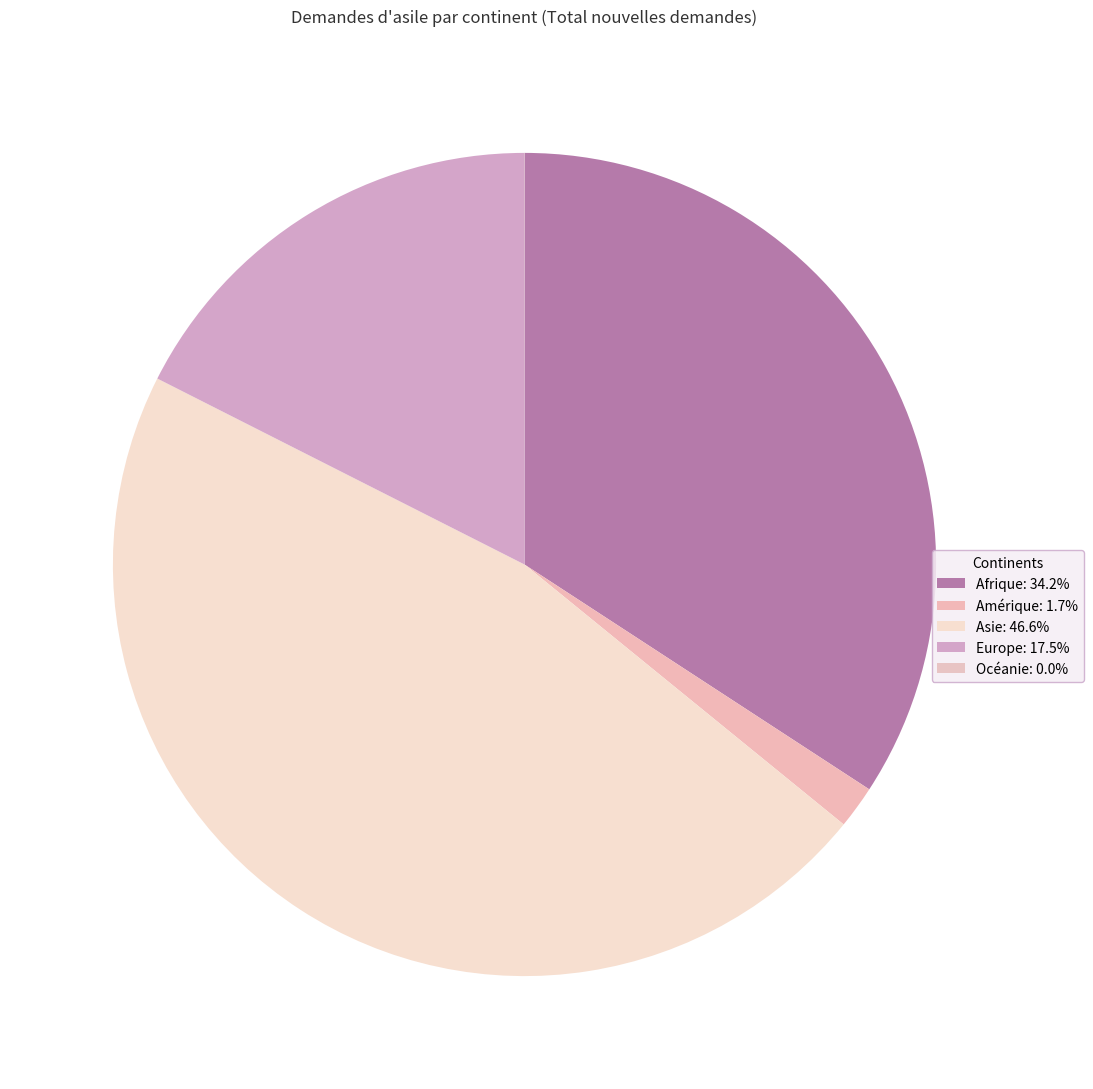

True or false: Océanie accounts for 13% of the total.

False